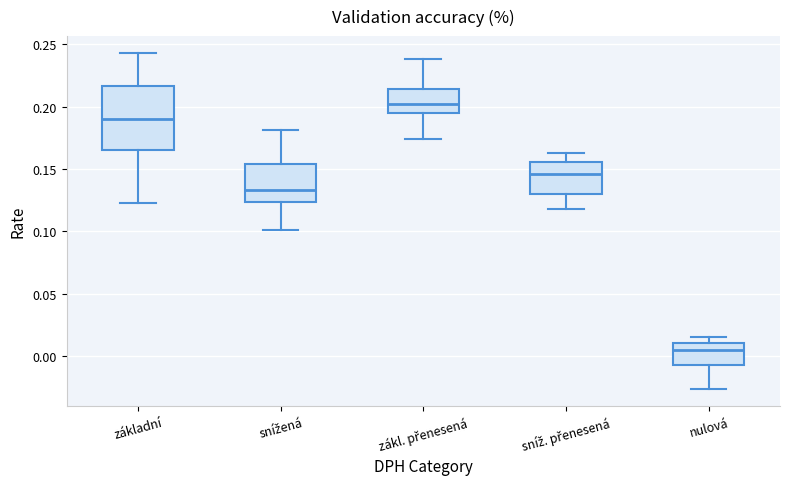

Which box is the tallest, from its lower edge to its upper edge?

základní